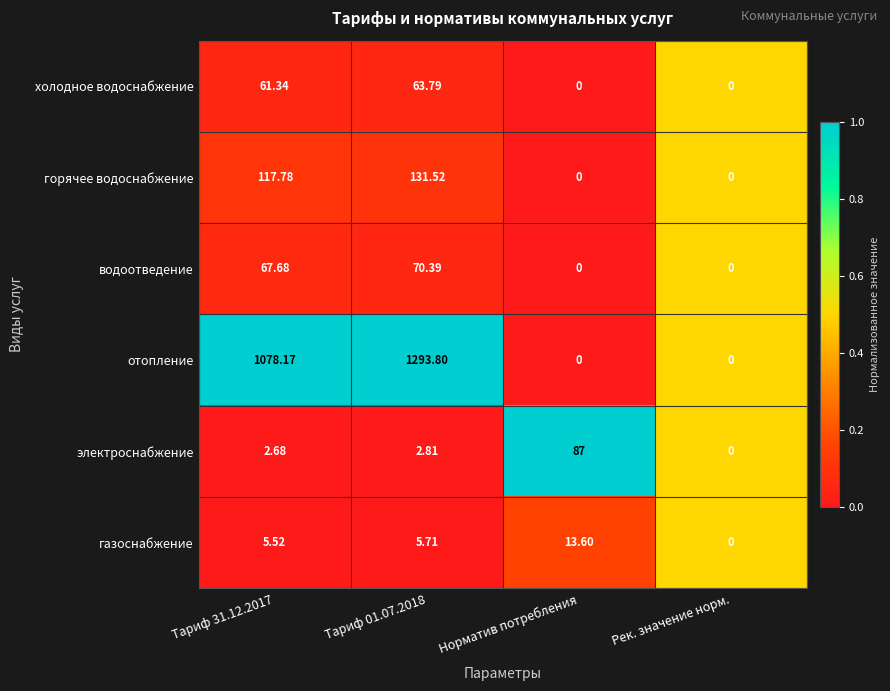

How many series are shown in this chart?

6